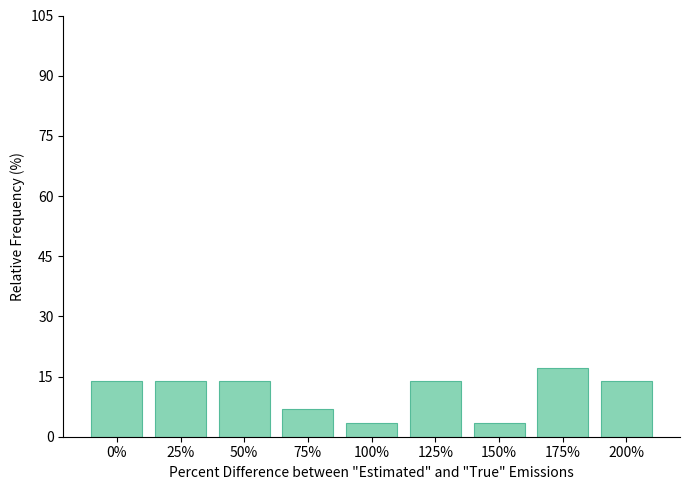

Is it true that the value at 75% is 10.2?

False